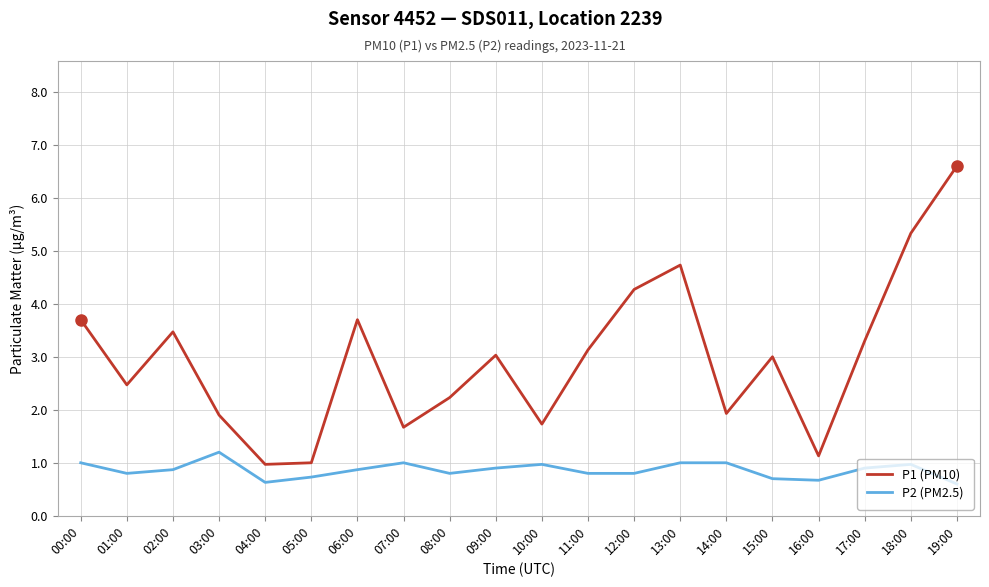

True or false: P2 (PM2.5) has more than 0 points higher than both neighbors.

True